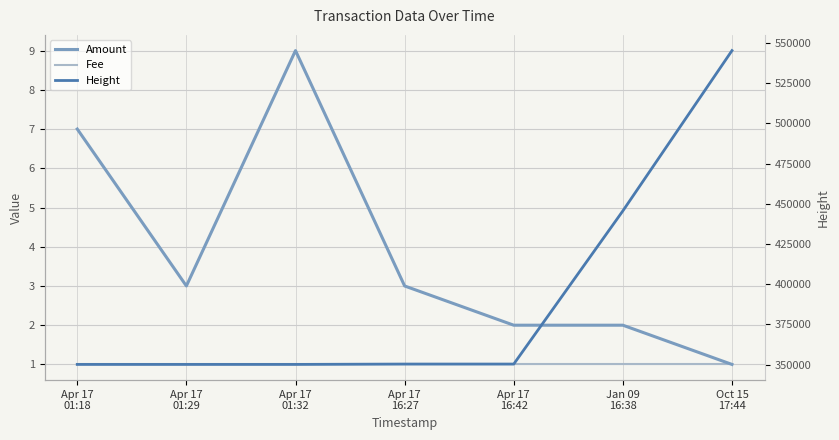

What is the average value of the Amount series?

4